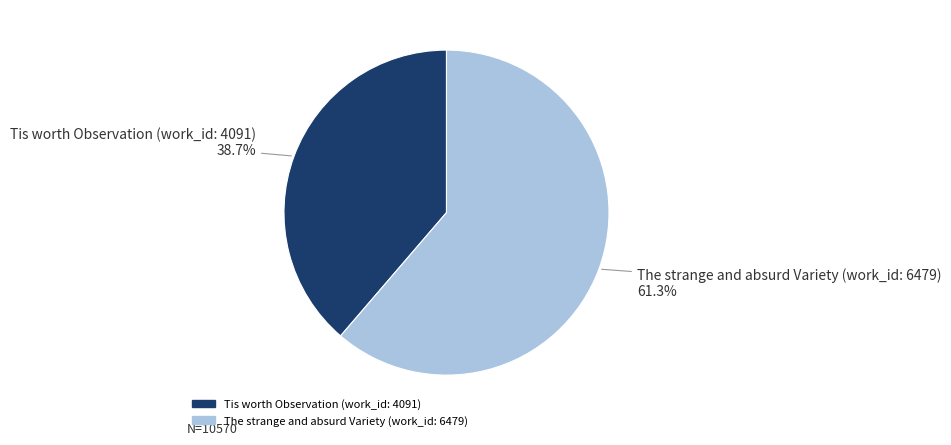

How many segments does this pie chart have?

2